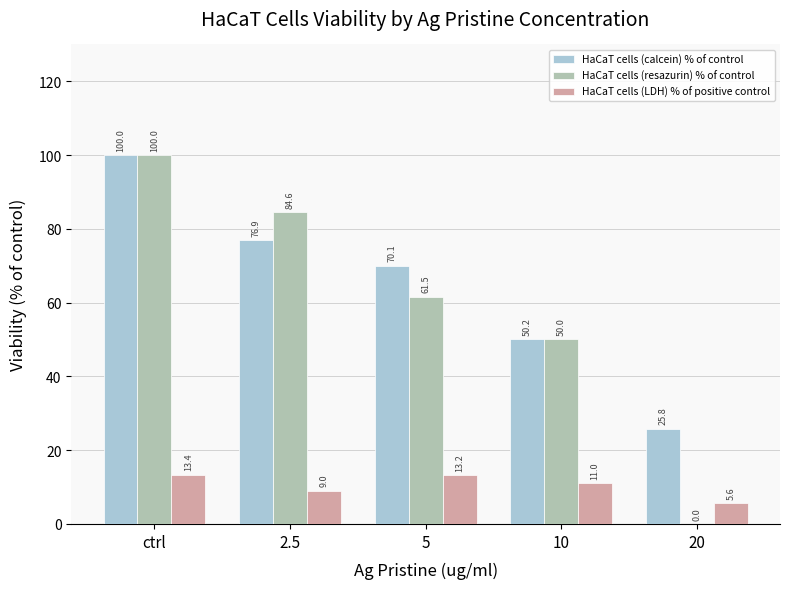

How many data points does each series have?

5